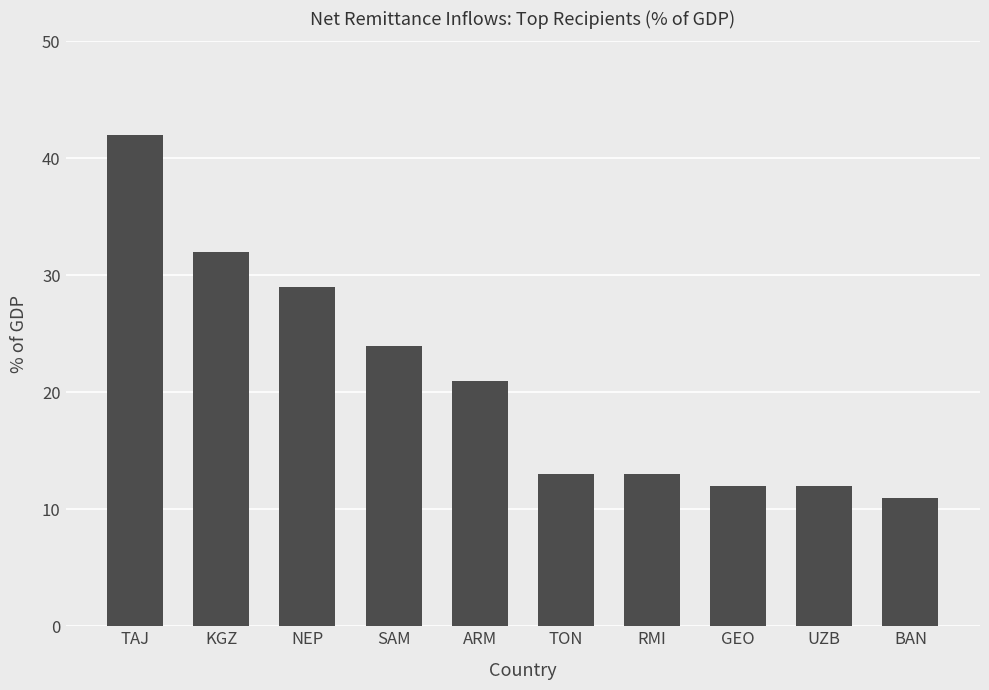

What is the greatest value displayed?

42